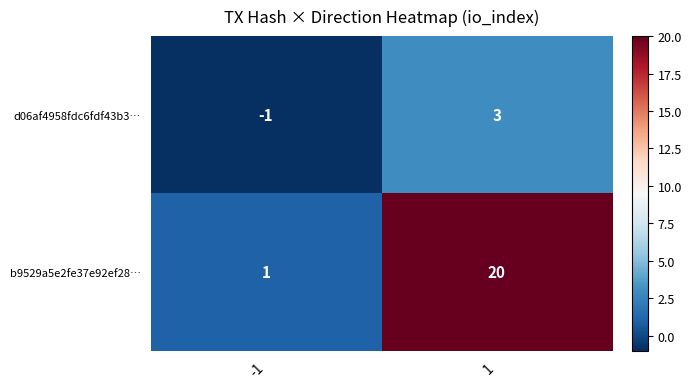

Reading right to left, extract all data points from this chart.

d06af4958fdc6fdf43b3…: 3	-1
b9529a5e2fe37e92ef28…: 20	1